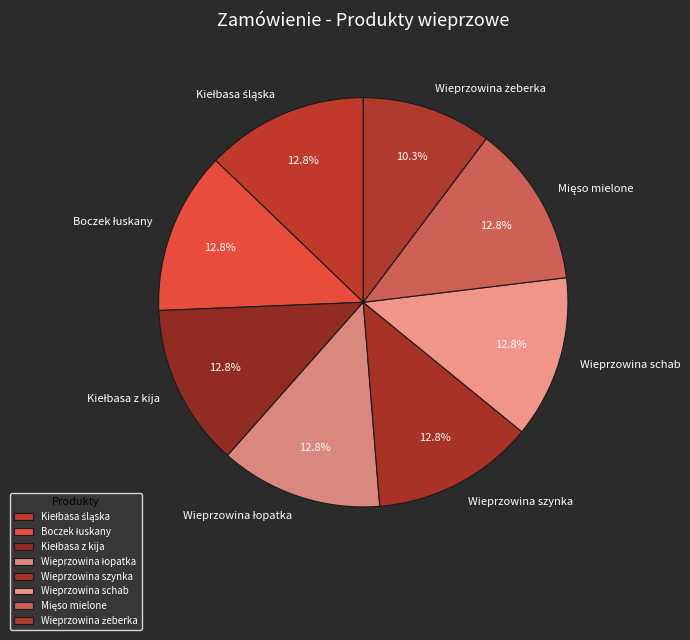

Does Wieprzowina szynka account for over 50% of the chart?

No